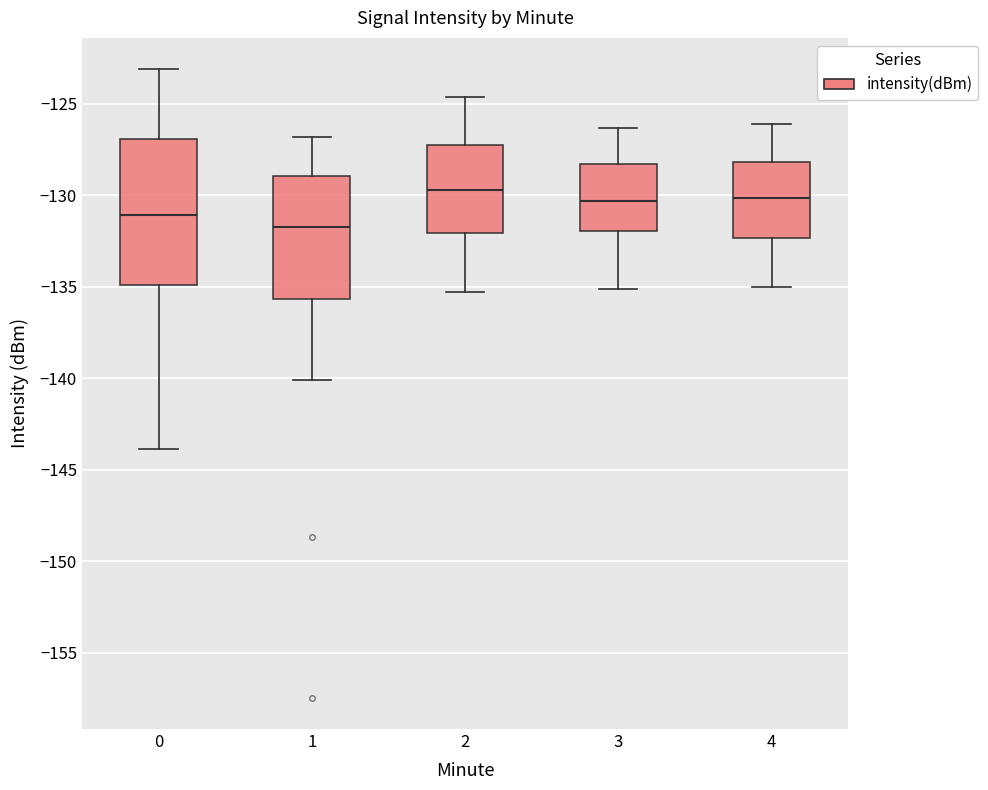

Reading left to right, read every box against the y-axis: the position of its median line, the range the box covers, and the ends of its whiskers. The values are not printed on the chart, so give them approximately, as read against the axis.

0: median -131.0, box -135.0 to -127.0, whiskers -144.0 to -123.0
1: median -131.5, box -135.5 to -129.0, whiskers -140.0 to -127.0
2: median -129.5, box -132.0 to -127.0, whiskers -135.5 to -124.5
3: median -130.5, box -132.0 to -128.5, whiskers -135.0 to -126.5
4: median -130.0, box -132.5 to -128.0, whiskers -135.0 to -126.0